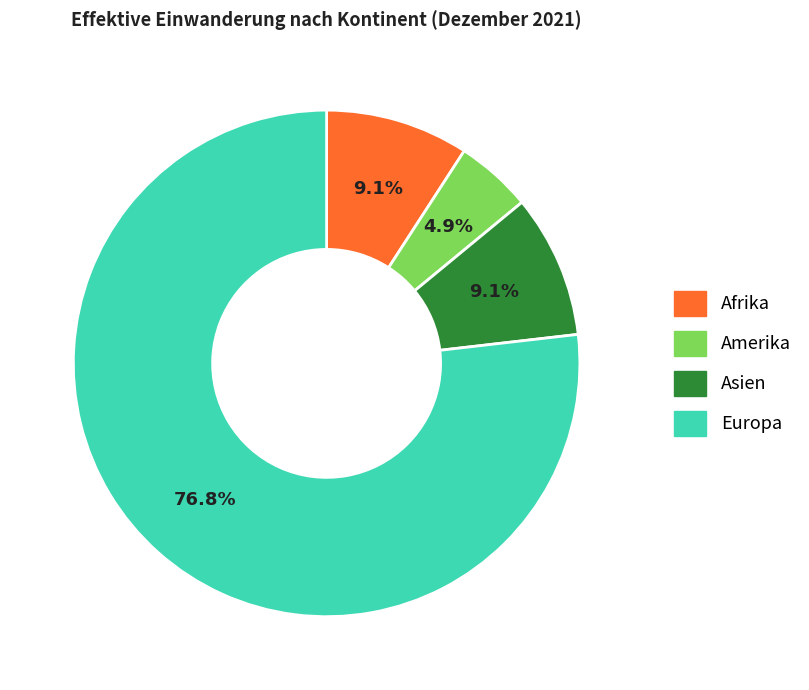

How many segments does this pie chart have?

4